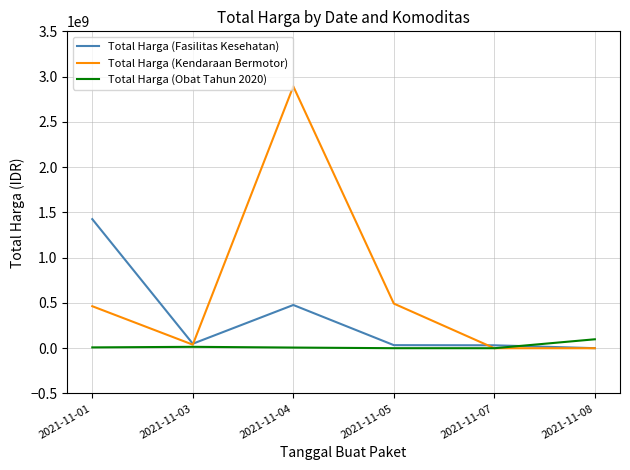

Between 2021-11-04 and 2021-11-05, which series saw the biggest shift?

Total Harga (Kendaraan Bermotor)